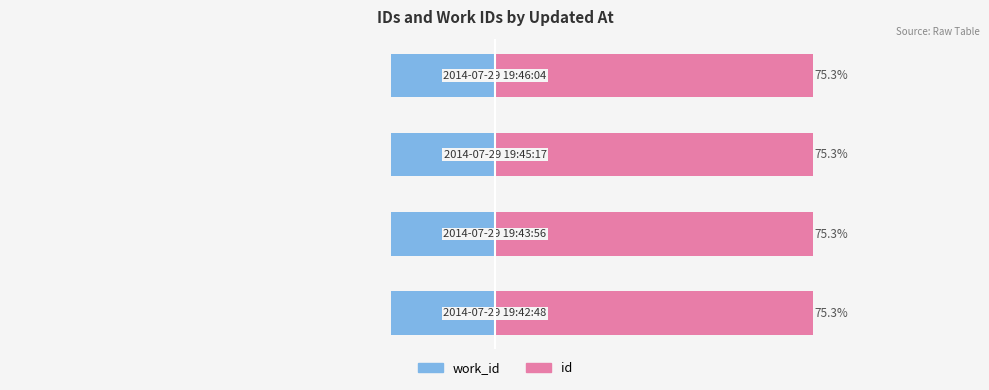

How many bars are there in total?

8